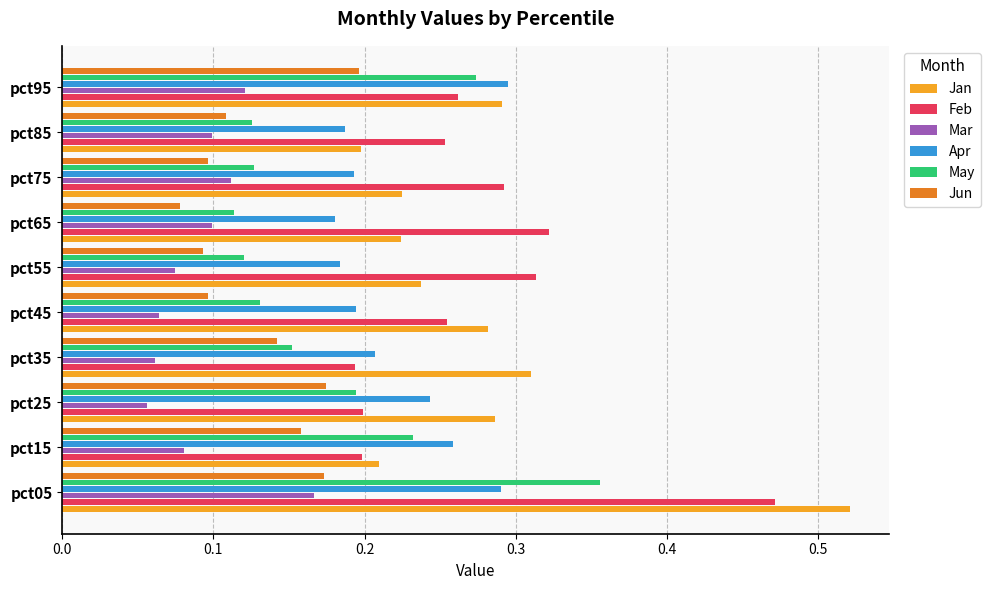

Count the Feb values in the range 0 to 1.

10